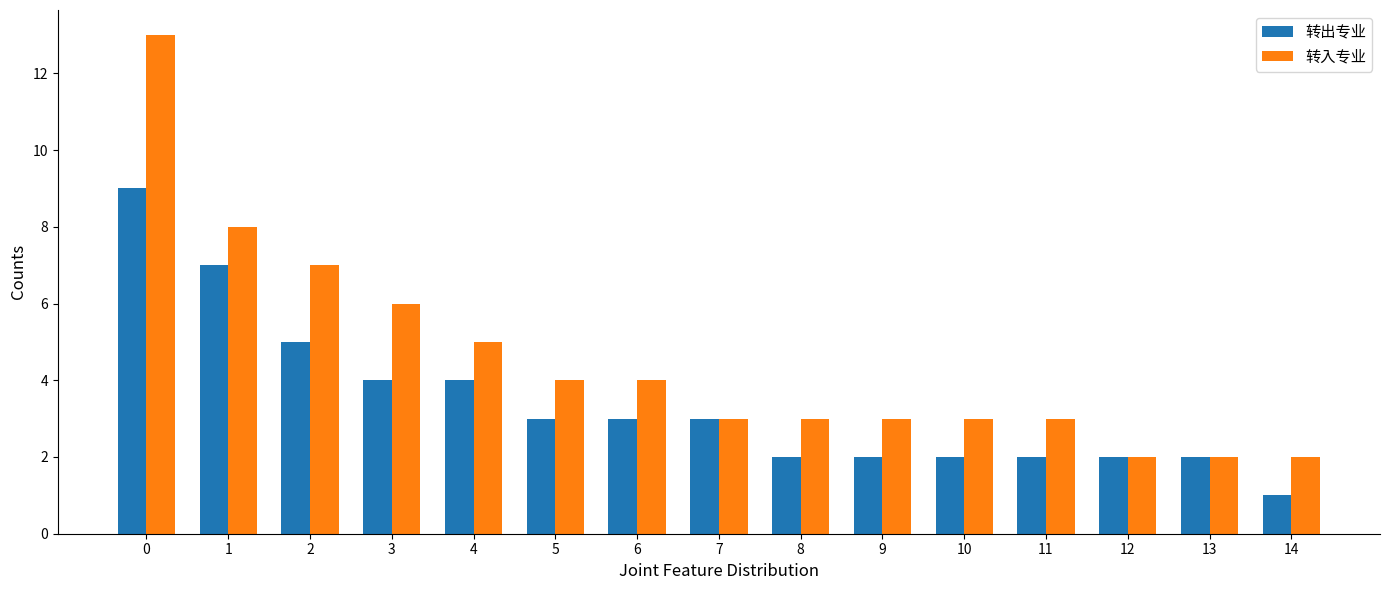

Reading left to right, what are all the values shown in this chart?

转出专业: 9	7	5	4	4	3	3	3	2	2	2	2	2	2	1
转入专业: 13	8	7	6	5	4	4	3	3	3	3	3	2	2	2